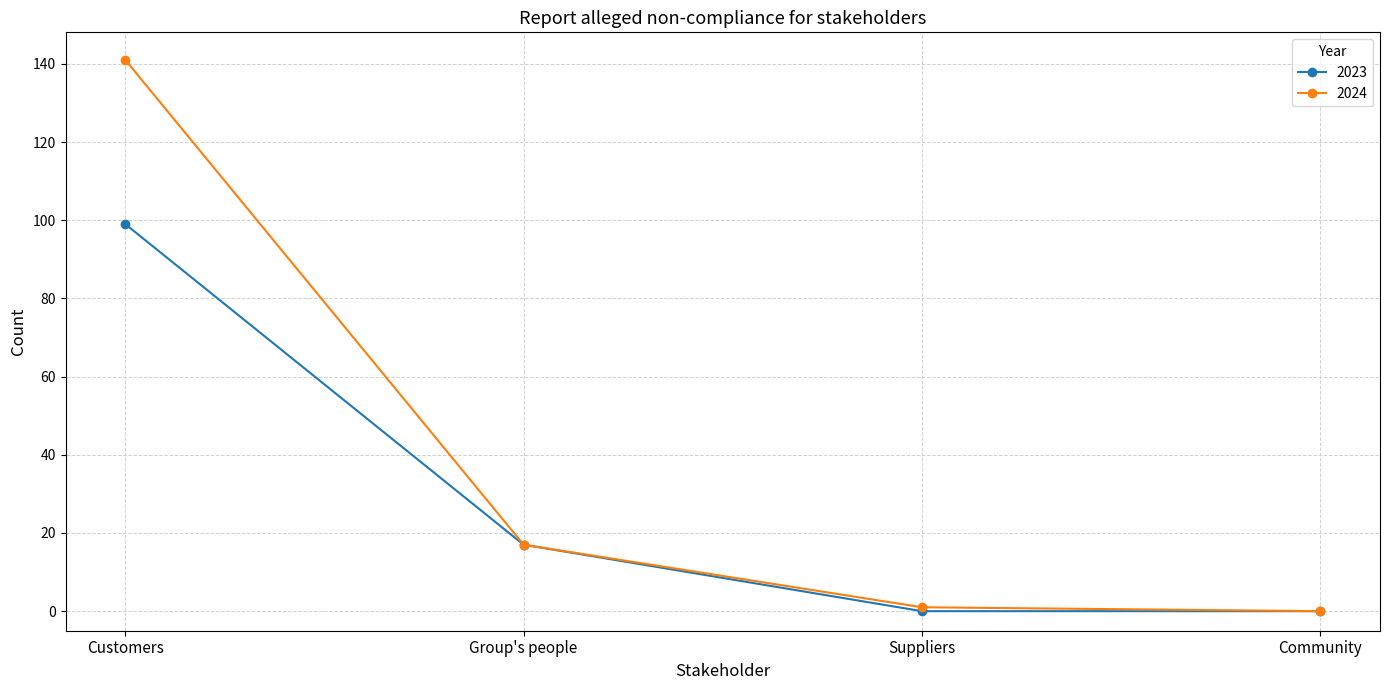

Rank the series by their maximum value, from lowest to highest.

2023, 2024